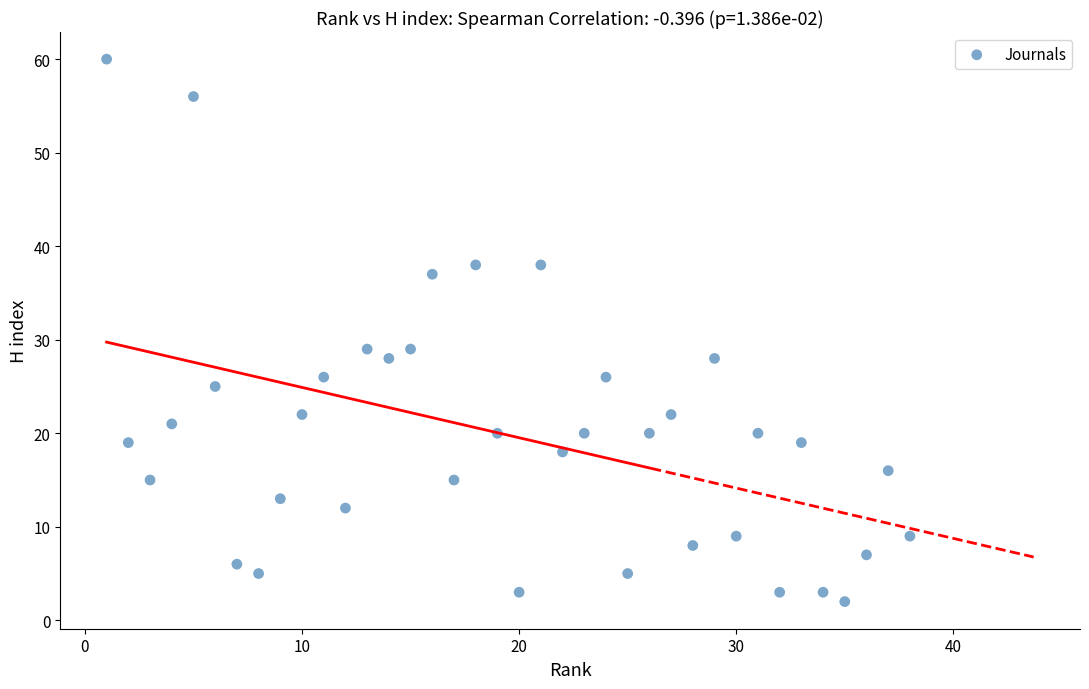

What is the range of X values (max minus min)?

37